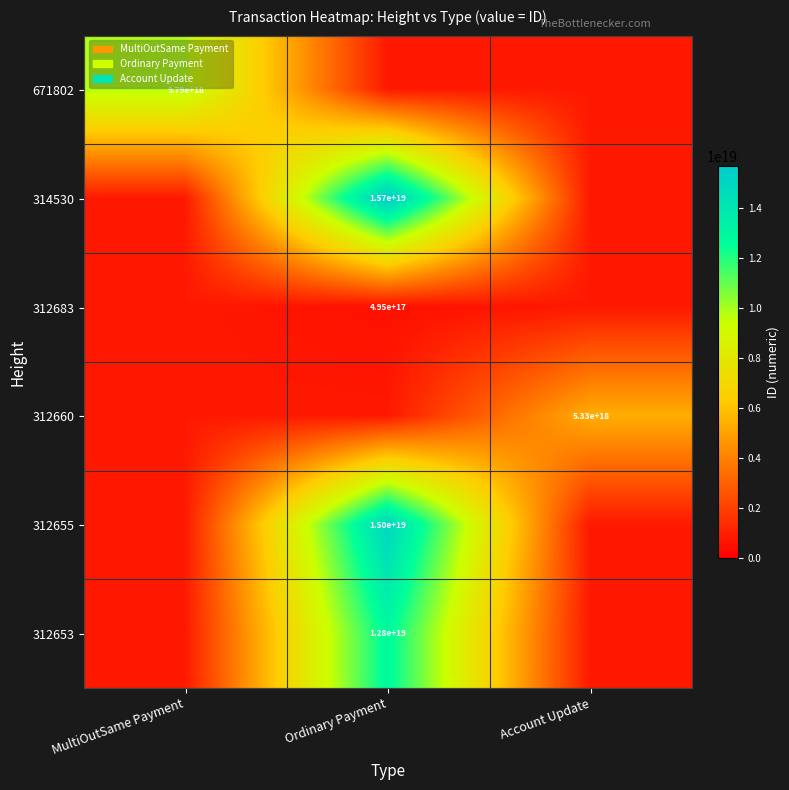

Is it true that 312660 equals 5330000000000000000 at Account Update?

True